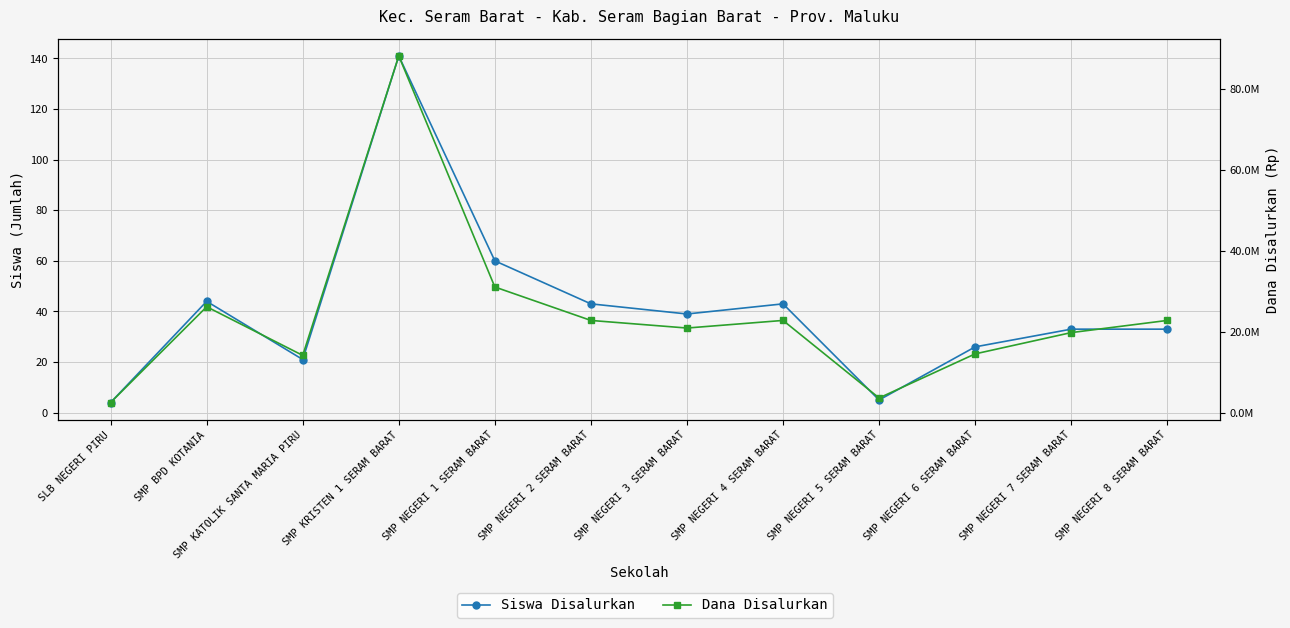

Rank the categories by Siswa Disalurkan value from lowest to highest.

SLB NEGERI PIRU, SMP NEGERI 5 SERAM BARAT, SMP KATOLIK SANTA MARIA PIRU, SMP NEGERI 6 SERAM BARAT, SMP NEGERI 7 SERAM BARAT, SMP NEGERI 8 SERAM BARAT, SMP NEGERI 3 SERAM BARAT, SMP NEGERI 2 SERAM BARAT, SMP NEGERI 4 SERAM BARAT, SMP BPD KOTANIA, SMP NEGERI 1 SERAM BARAT, SMP KRISTEN 1 SERAM BARAT